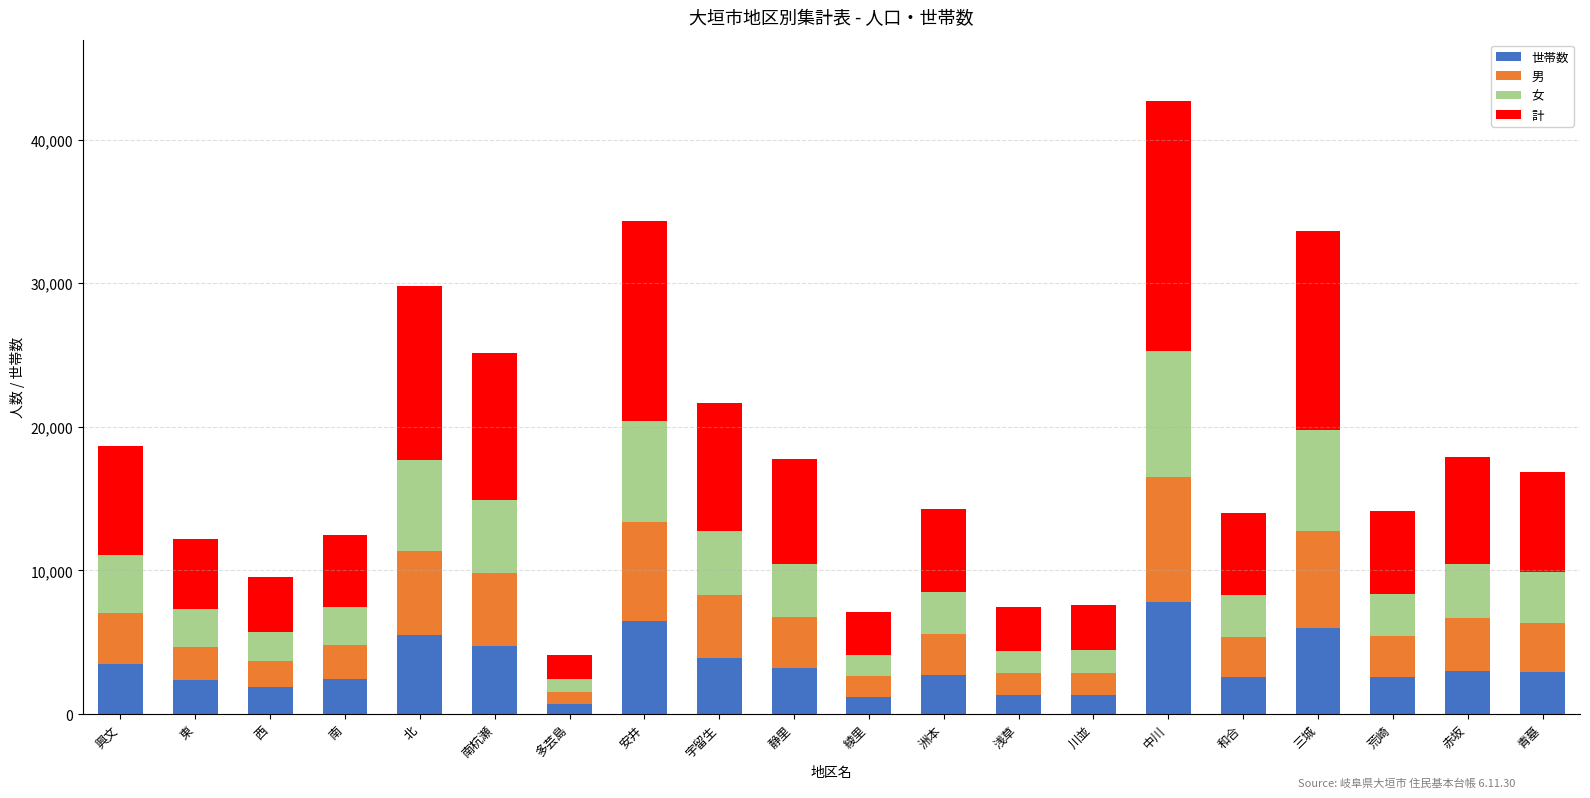

At which label does 世帯数 reach its peak?

中川